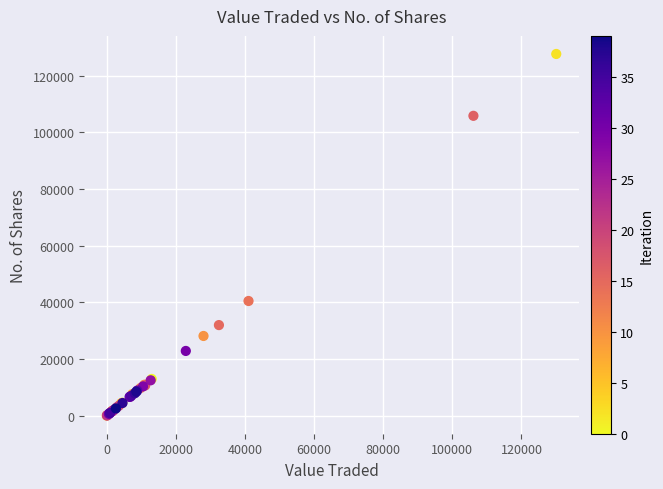

What Y value in the scatter plot is closest to 63836?

40478